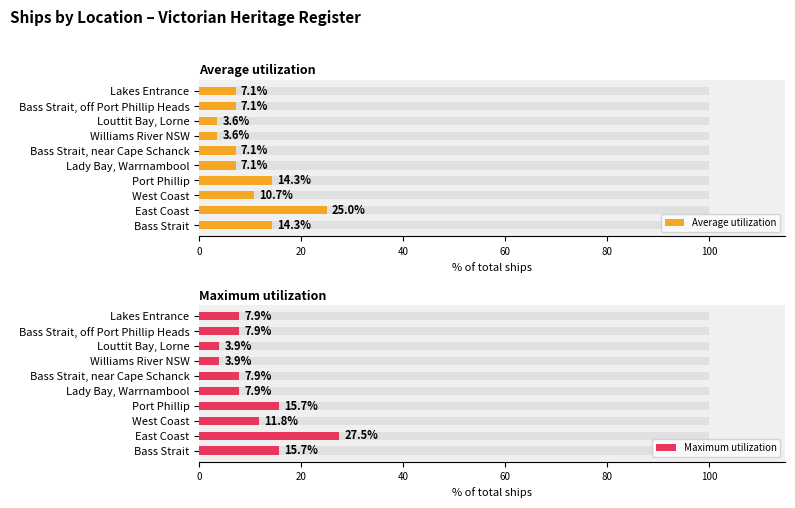

How many data points does each series have?

10